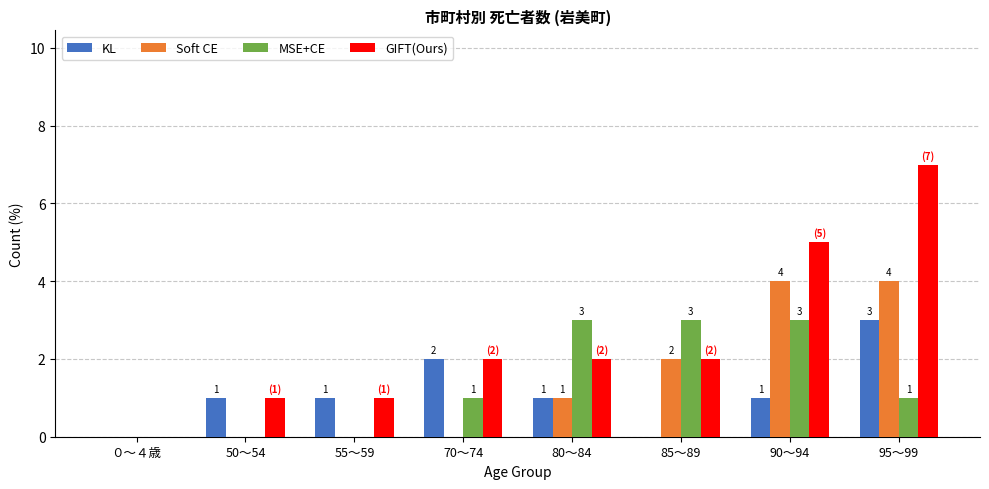

Reading left to right, list all the values displayed in this chart.

KL: ０～４歳=0	50～54=1	55～59=1	70～74=2	80～84=1	85～89=0	90～94=1	95～99=3
Soft CE: ０～４歳=0	50～54=0	55～59=0	70～74=0	80～84=1	85～89=2	90～94=4	95～99=4
MSE+CE: ０～４歳=0	50～54=0	55～59=0	70～74=1	80～84=3	85～89=3	90～94=3	95～99=1
GIFT(Ours): ０～４歳=0	50～54=1	55～59=1	70～74=2	80～84=2	85～89=2	90～94=5	95～99=7